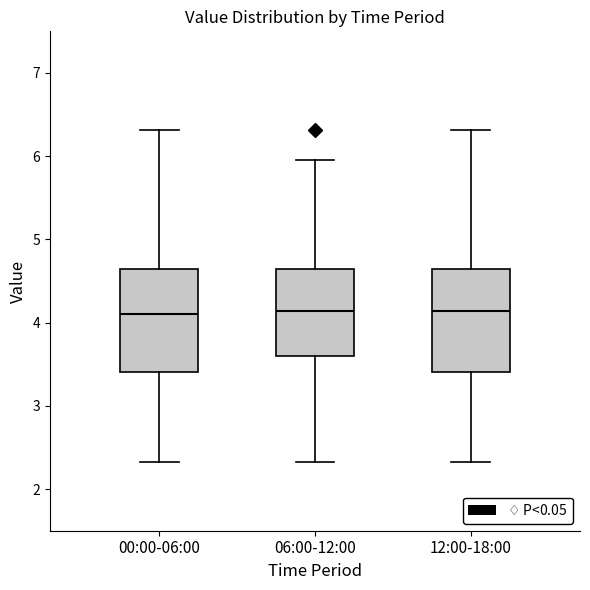

Reading left to right, transcribe this box plot: for each box, give where its median line is, the range the box spans, and where its two whiskers end, as read against the y-axis. The values are not printed on the chart, so give them approximately, as read against the axis.

00:00-06:00: median 4.1, box 3.4 to 4.7, whiskers 2.3 to 6.3
06:00-12:00: median 4.1, box 3.6 to 4.7, whiskers 2.3 to 6.0
12:00-18:00: median 4.1, box 3.4 to 4.7, whiskers 2.3 to 6.3